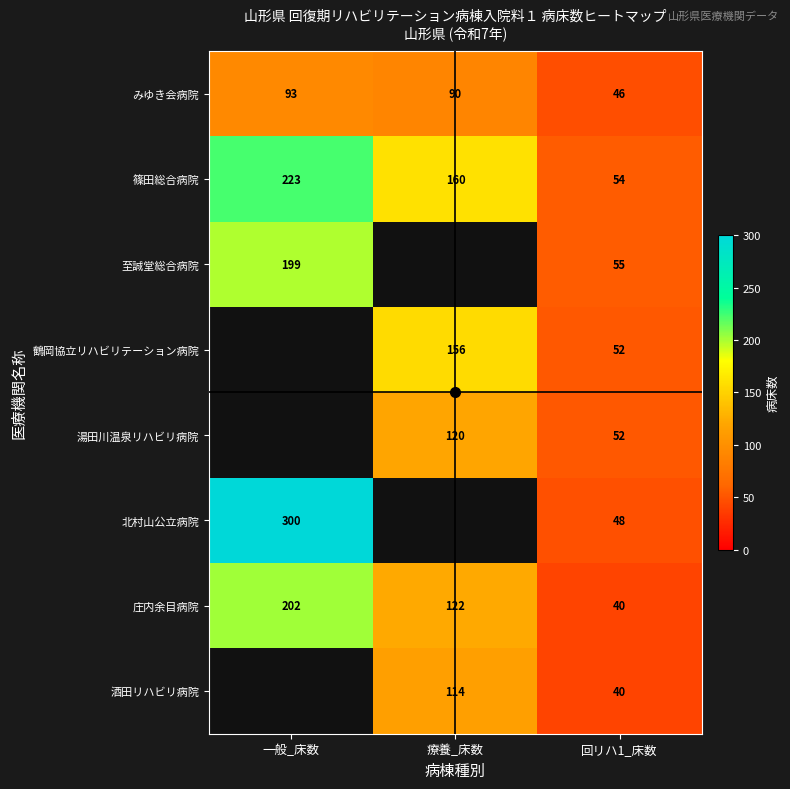

What is the greatest value displayed?

300.0